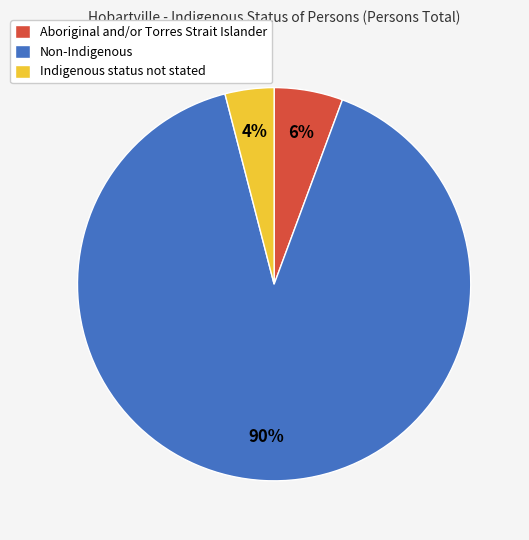

Rank the categories by value from highest to lowest.

Non-Indigenous, Aboriginal and/or Torres Strait Islander, Indigenous status not stated